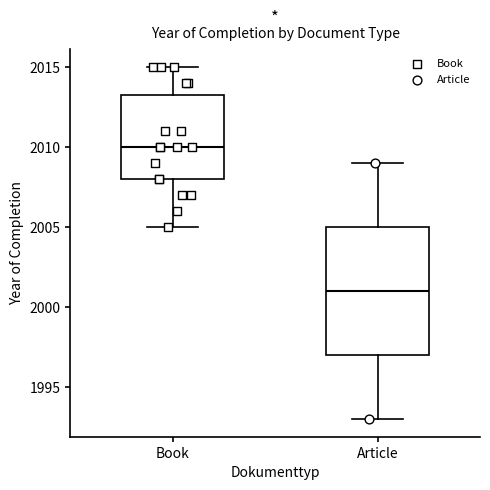

Which box's median line is the lowest?

Article